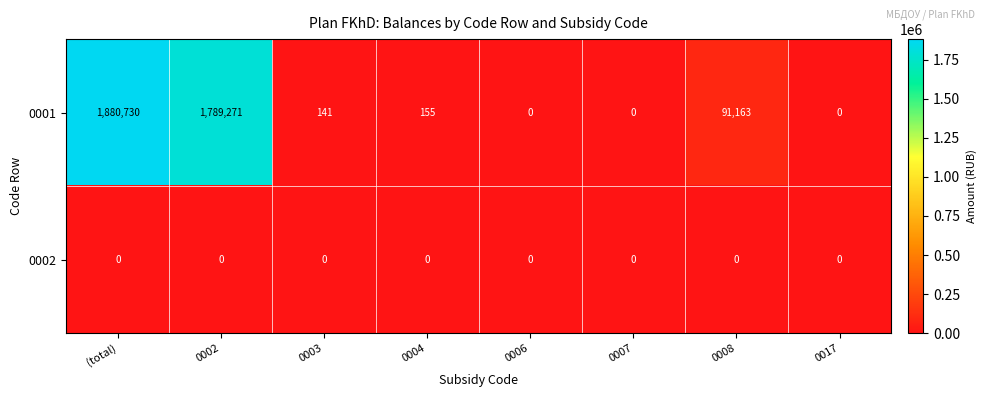

Where does the 0001 series first go above 155?

(total)